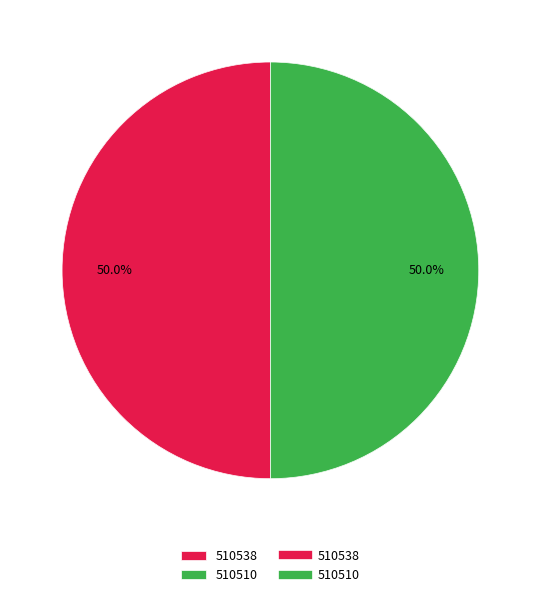

To the nearest percent, what is the average slice percentage?

50%